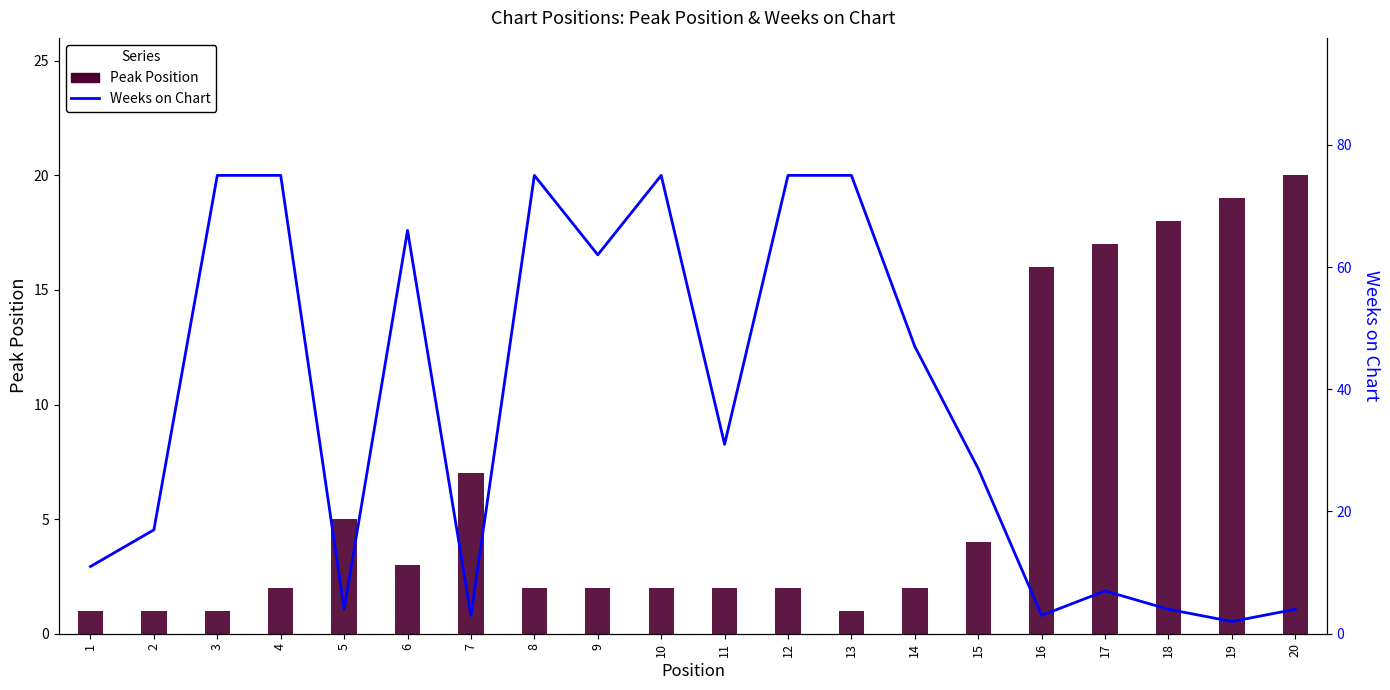

What is the value of the Peak Position bar at the 5th from the left?

5